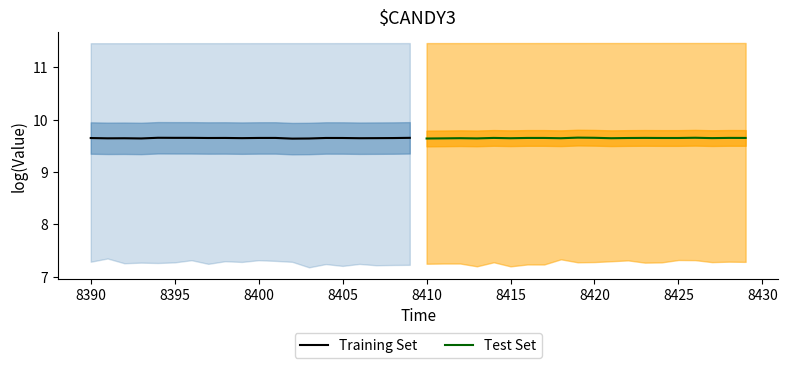

Which series ends up on top after the final intersection of Training Set and Test Set?

Training Set